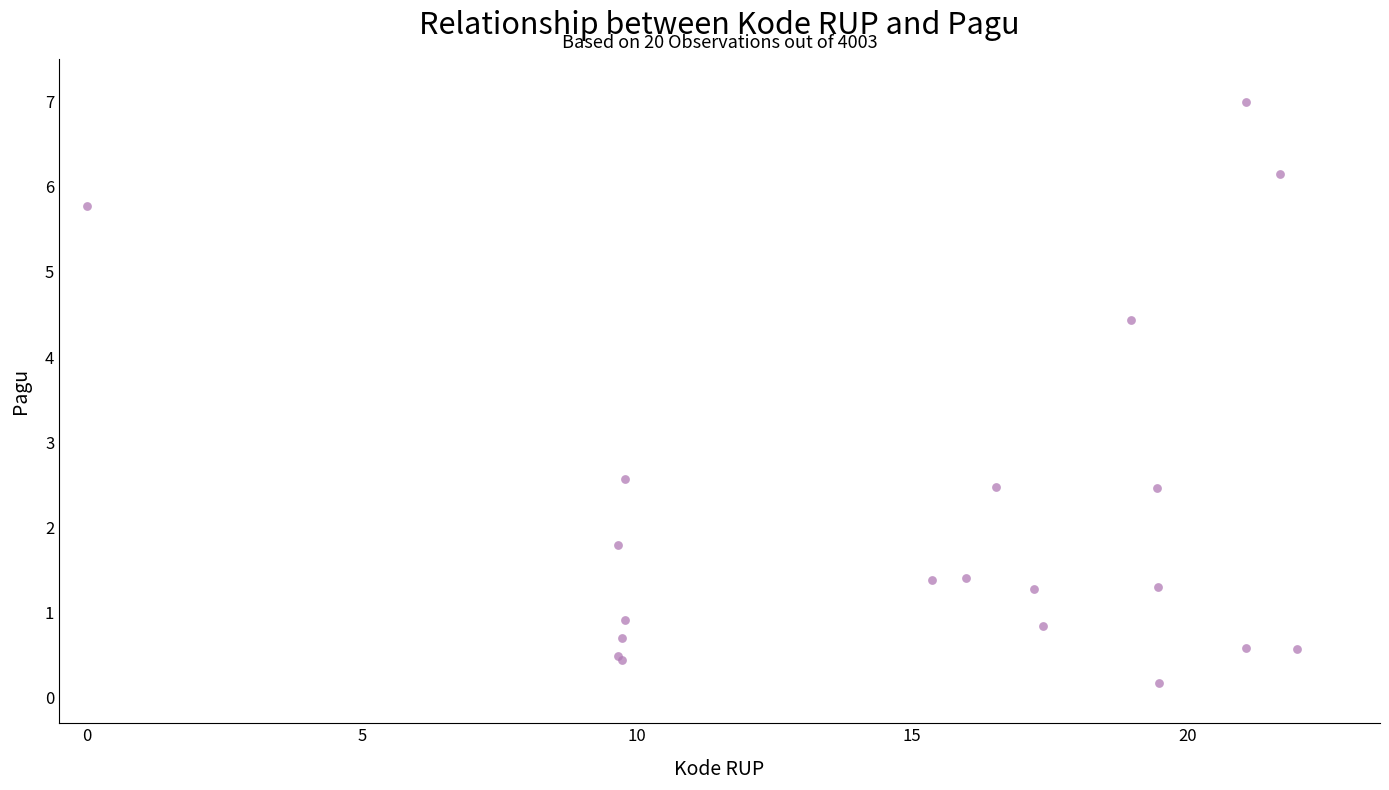

What Y value in the scatter plot is closest to 3?

2.6